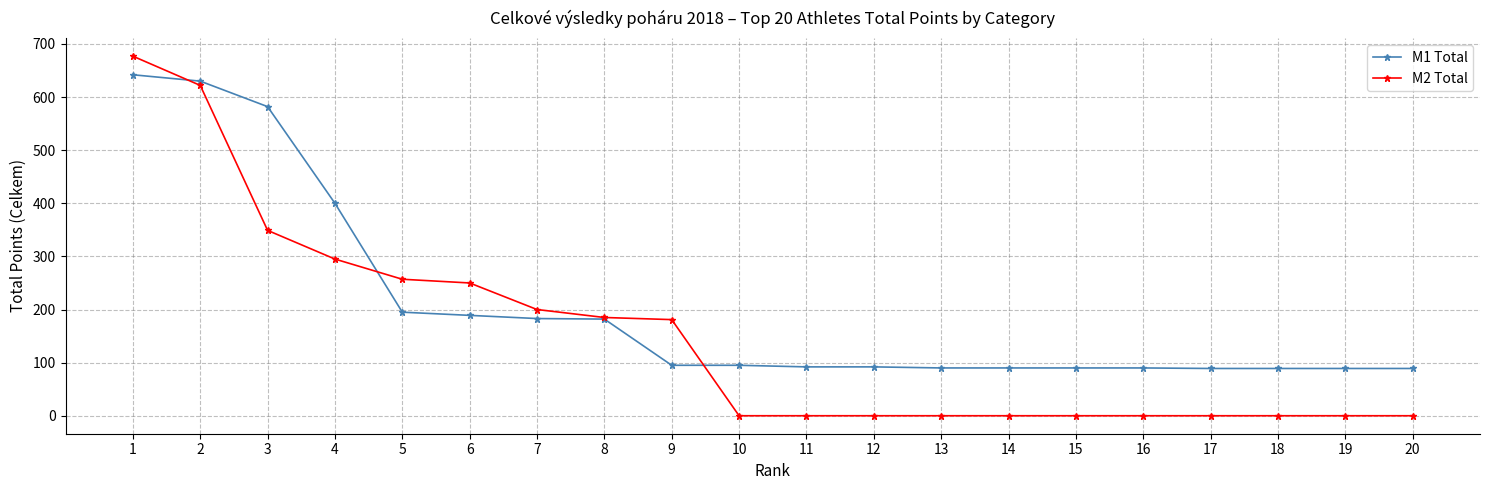

Is it true that M2 Total equals 0 at 20?

True